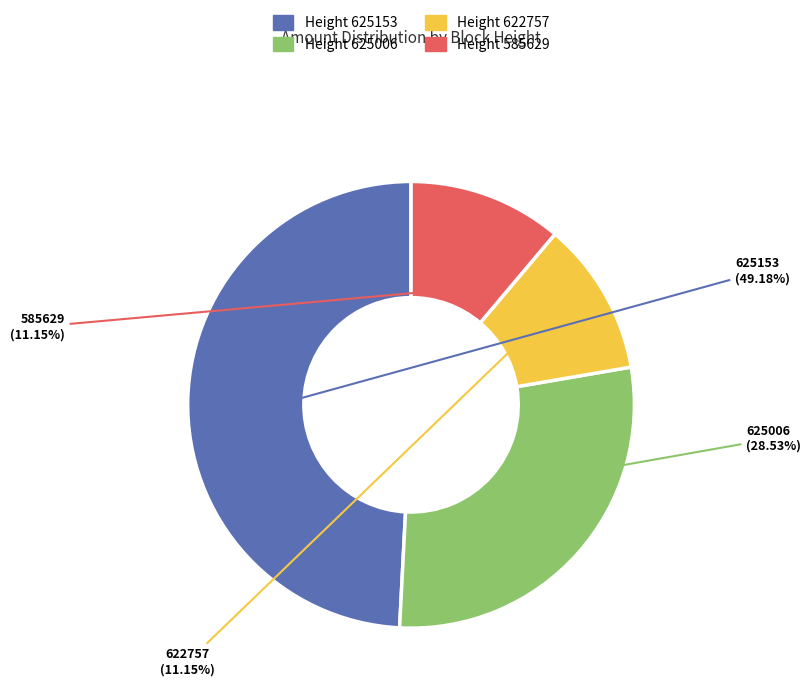

Is there a majority slice in this chart?

No